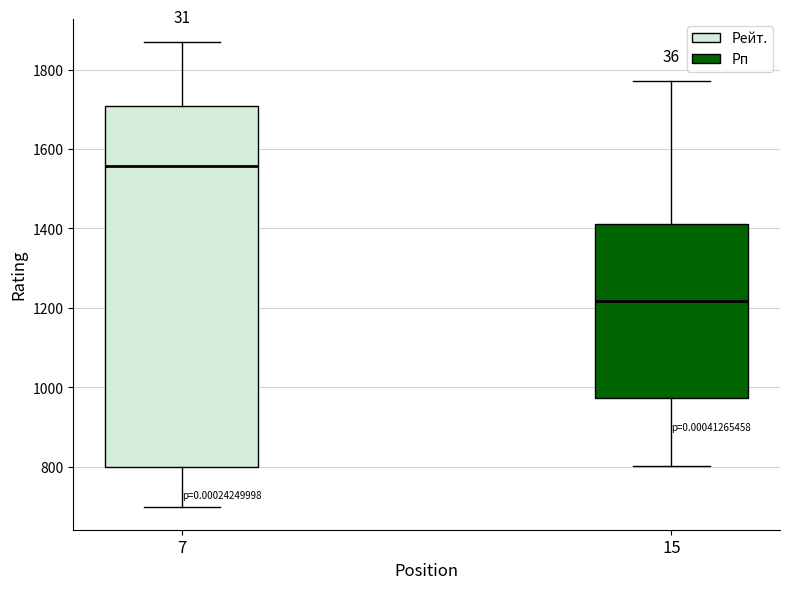

Where does the median line of the box at x = 15 sit on the y-axis? The values are not printed on the chart, so give them approximately, as read against the axis.

1220